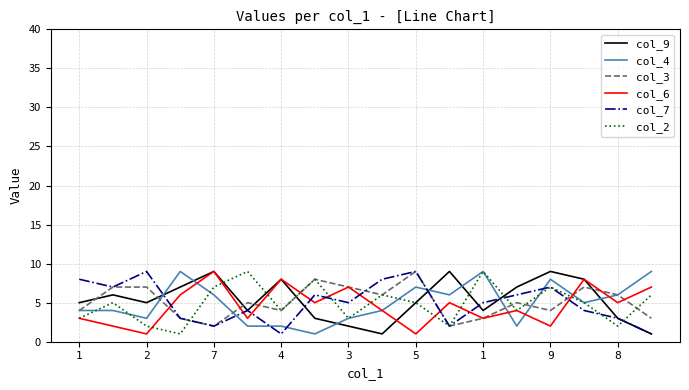

Which series ends up on top after the final intersection of col_4 and col_7?

col_4